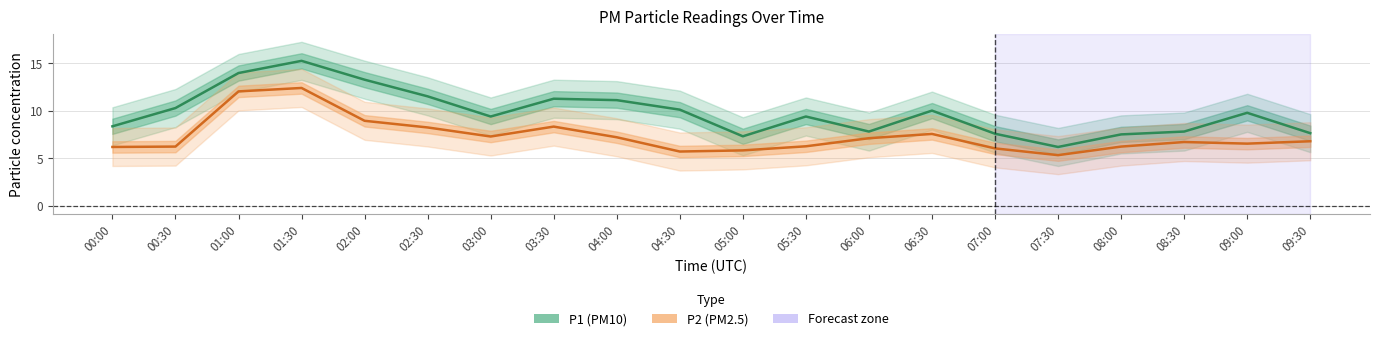

At which category is the sum across all series the highest?

01:30